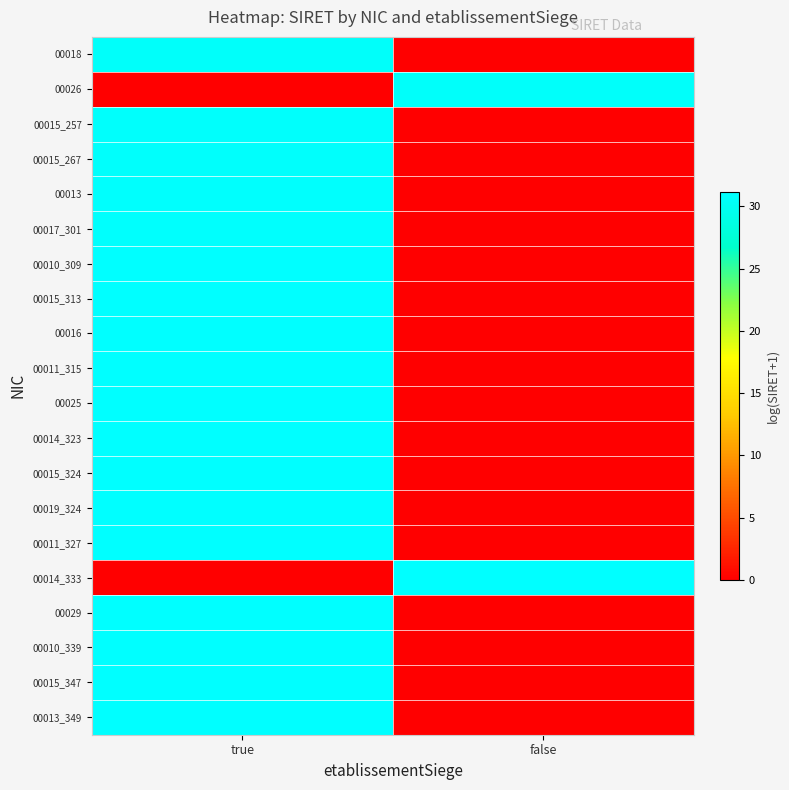

Rank the series by their maximum value, from lowest to highest.

00018, 00026, 00015_257, 00015_267, 00013, 00017_301, 00010_309, 00015_313, 00016, 00011_315, 00025, 00014_323, 00015_324, 00019_324, 00011_327, 00014_333, 00029, 00010_339, 00015_347, 00013_349